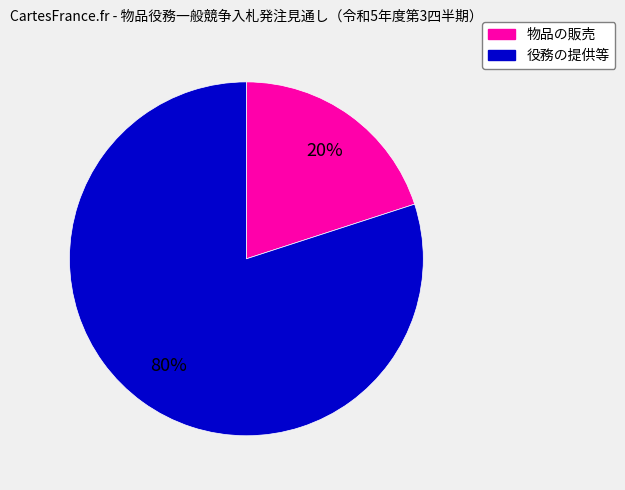

To the nearest percent, what portion does 役務の提供等 represent?

80%